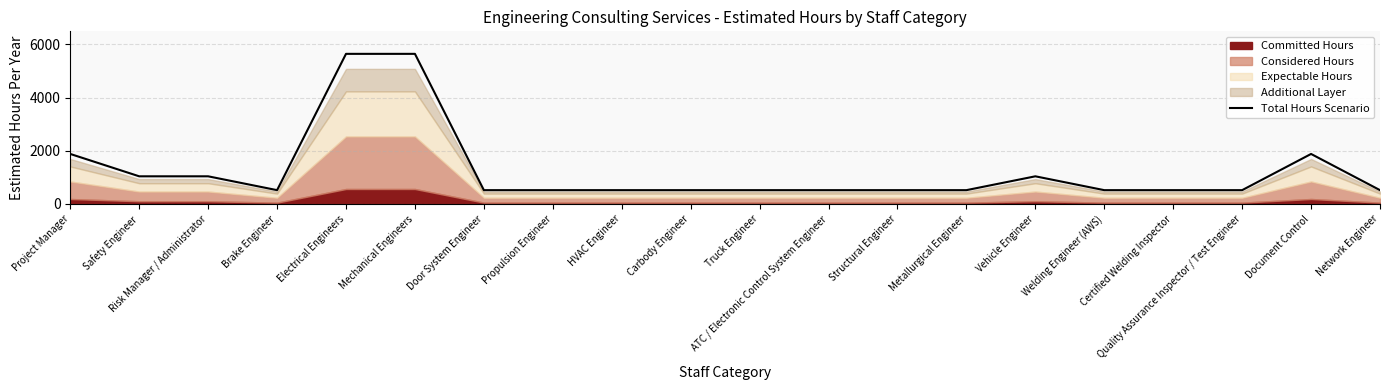

Does the chart have visible grid lines?

Yes